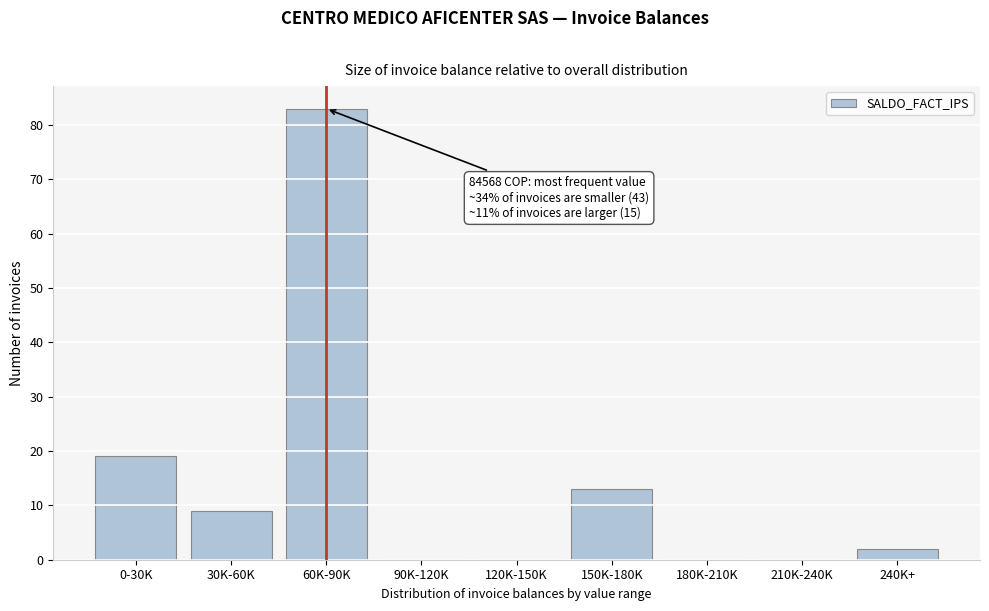

Reading left to right, extract all data points from this chart.

0-30K=19	30K-60K=9	60K-90K=83	90K-120K=0	120K-150K=0	150K-180K=13	180K-210K=0	210K-240K=0	240K+=2